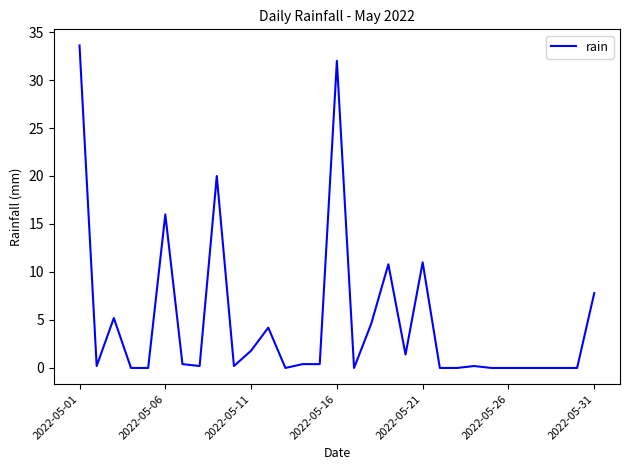

What is the difference between the maximum and minimum values?

33.6